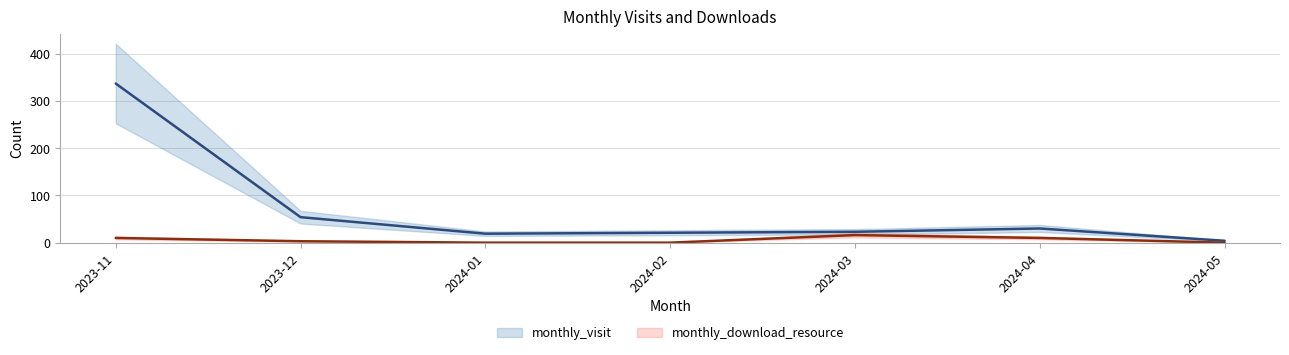

What position from the right is 2024-04?

2